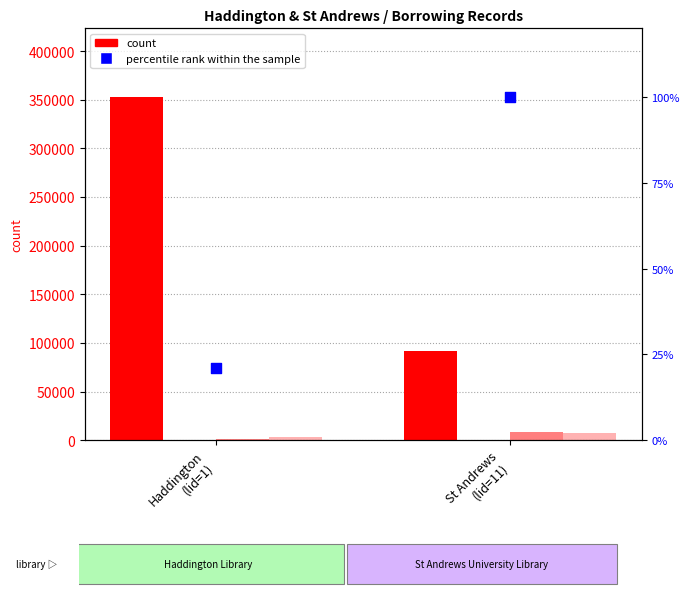

What is the total value across all series at Haddington
(lid=1)?

358232.1